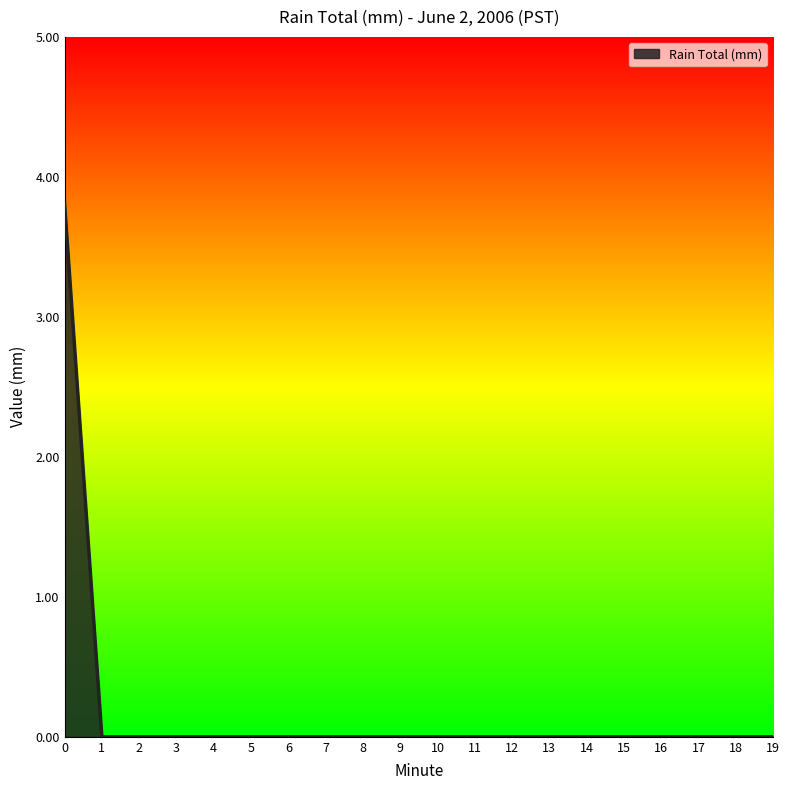

Is it true that the value at 0 is 3.8?

True